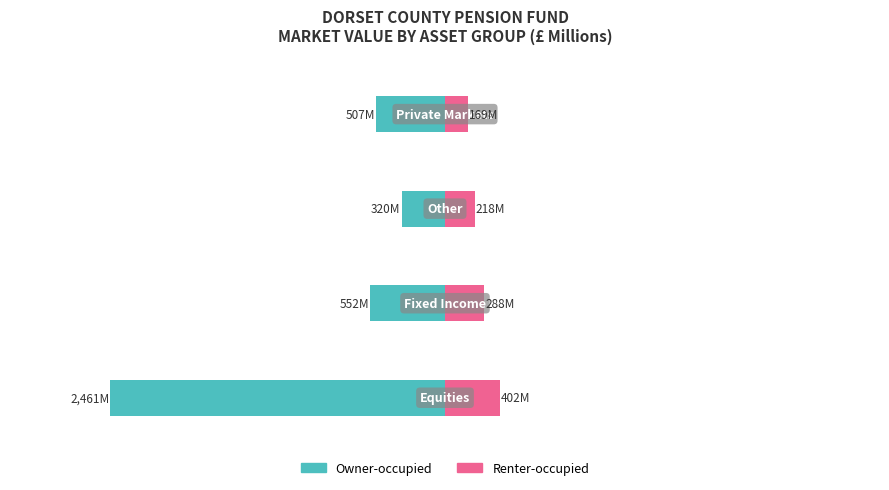

The value of Owner-occupied at −3000 is -238.1. True or false?

False